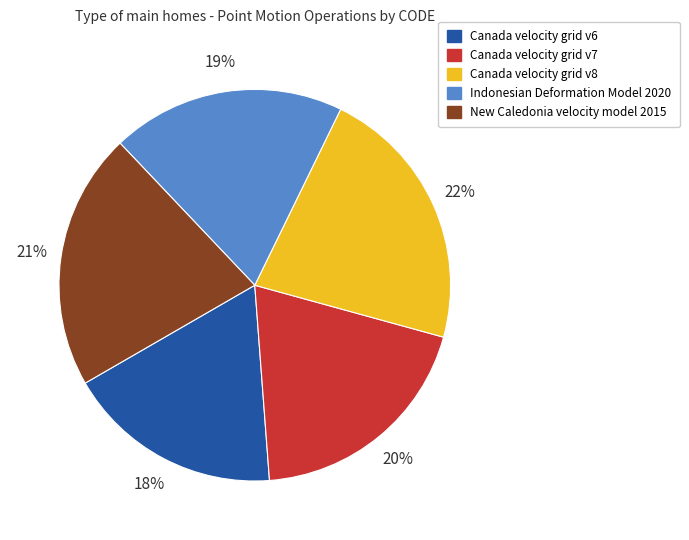

Combined, do Canada velocity grid v6 and Indonesian Deformation Model 2020 account for over 50%?

No